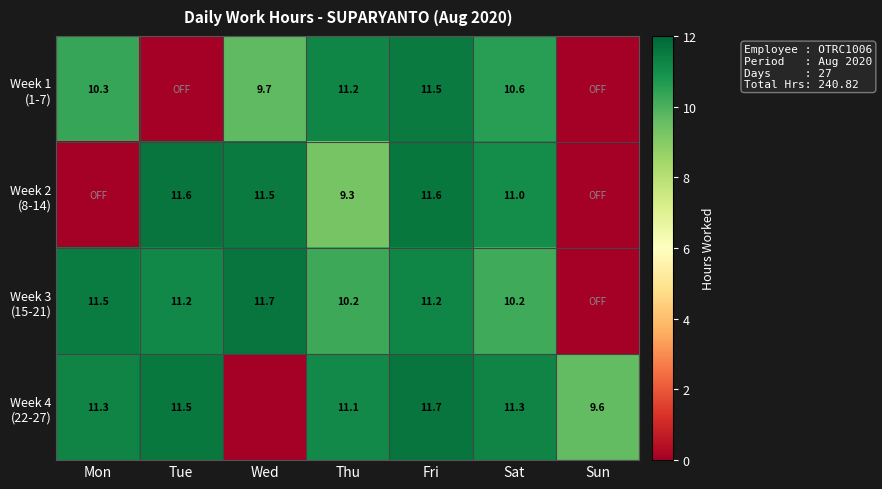

The value of row_0 at Fri is 19.4. True or false?

False